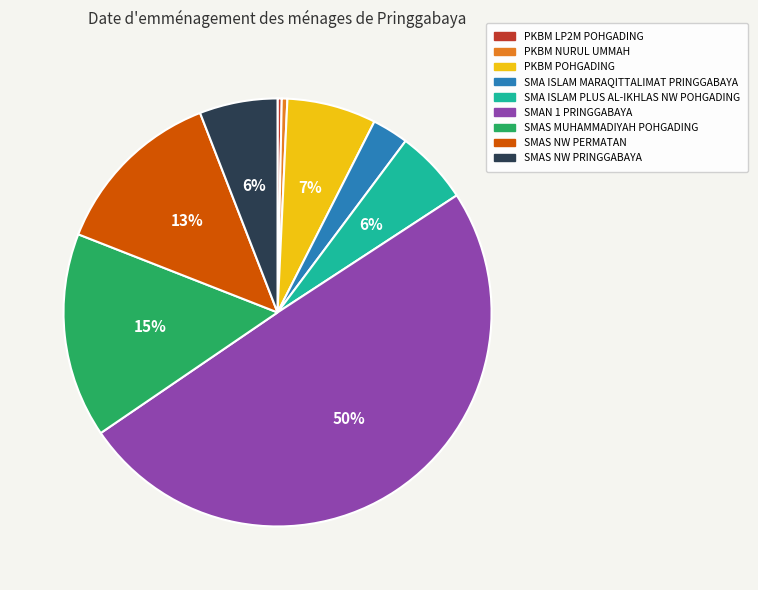

Does PKBM POHGADING account for over 50% of the chart?

No